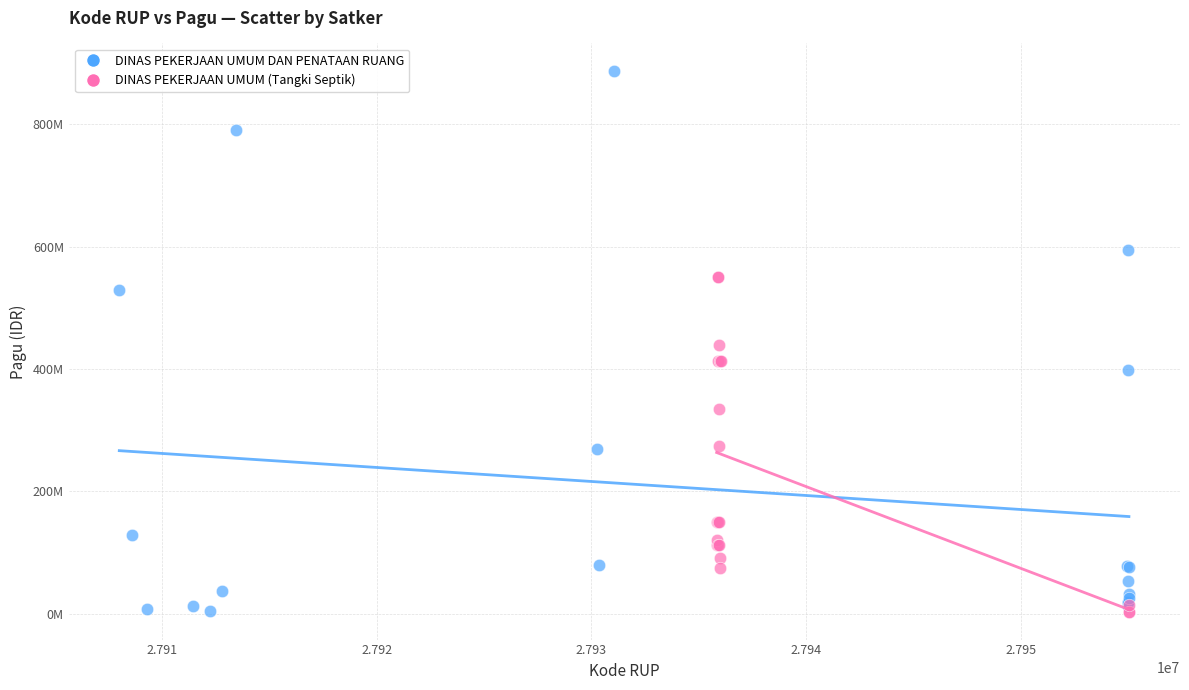

What are all the series names shown in the legend?

DINAS PEKERJAAN UMUM DAN PENATAAN RUANG, DINAS PEKERJAAN UMUM (Tangki Septik)